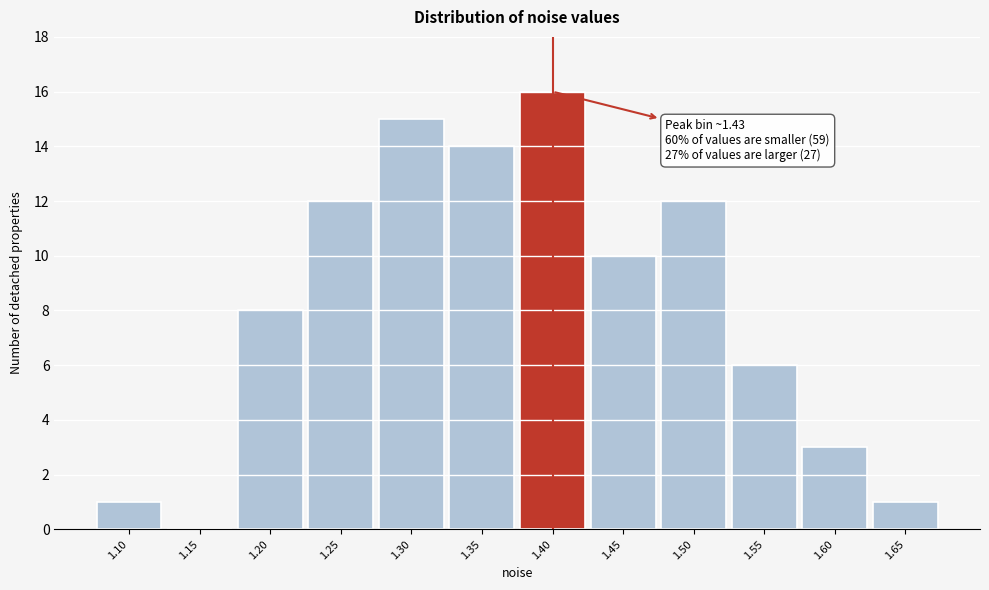

Reading left to right, list all the values displayed in this chart.

1.10=1	1.15=0	1.20=8	1.25=12	1.30=15	1.35=14	1.40=16	1.45=10	1.50=12	1.55=6	1.60=3	1.65=1